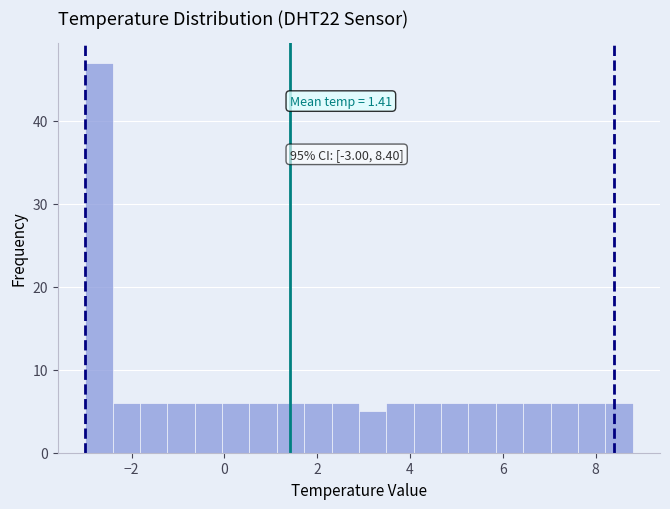

Read against the x-axis, roughly where is the centre of the tallest bar?

-2.8